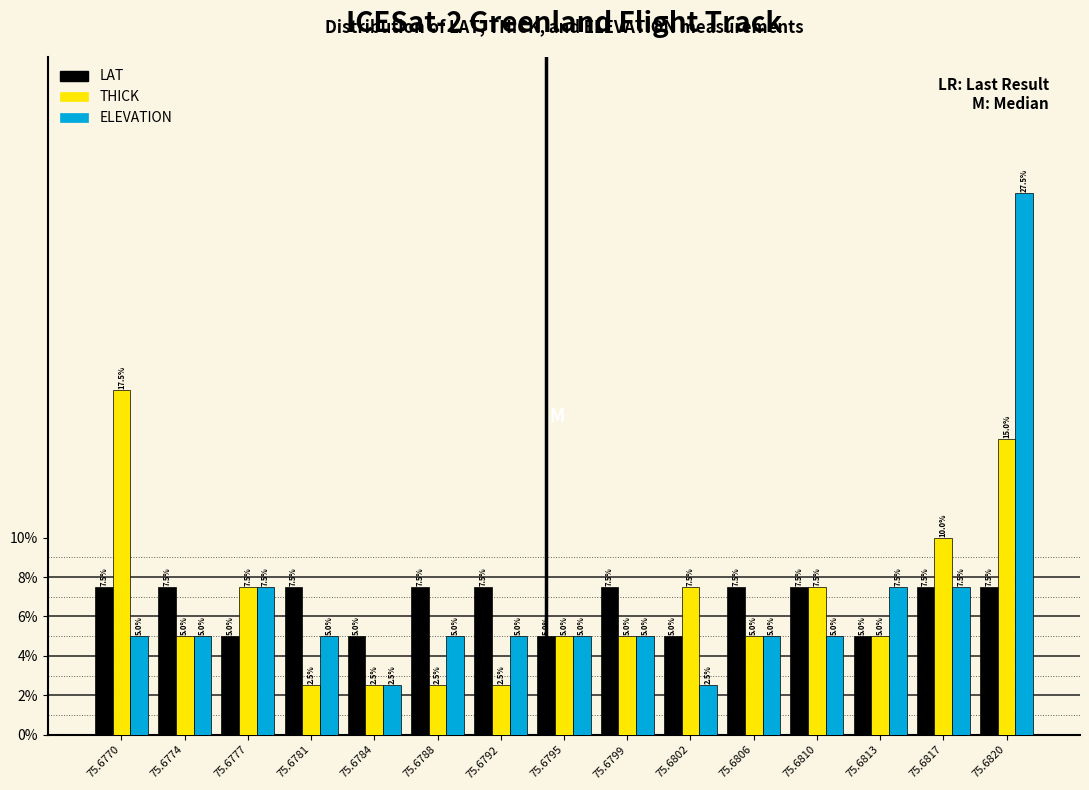

Reading left to right, transcribe all the data shown in this chart.

LAT: 75.6770=7.5	75.6774=7.5	75.6777=5.0	75.6781=7.5	75.6784=5.0	75.6788=7.5	75.6792=7.5	75.6795=5.0	75.6799=7.5	75.6802=5.0	75.6806=7.5	75.6810=7.5	75.6813=5.0	75.6817=7.5	75.6820=7.5
THICK: 75.6770=17.5	75.6774=5.0	75.6777=7.5	75.6781=2.5	75.6784=2.5	75.6788=2.5	75.6792=2.5	75.6795=5.0	75.6799=5.0	75.6802=7.5	75.6806=5.0	75.6810=7.5	75.6813=5.0	75.6817=10.0	75.6820=15.0
ELEVATION: 75.6770=5.0	75.6774=5.0	75.6777=7.5	75.6781=5.0	75.6784=2.5	75.6788=5.0	75.6792=5.0	75.6795=5.0	75.6799=5.0	75.6802=2.5	75.6806=5.0	75.6810=5.0	75.6813=7.5	75.6817=7.5	75.6820=27.5